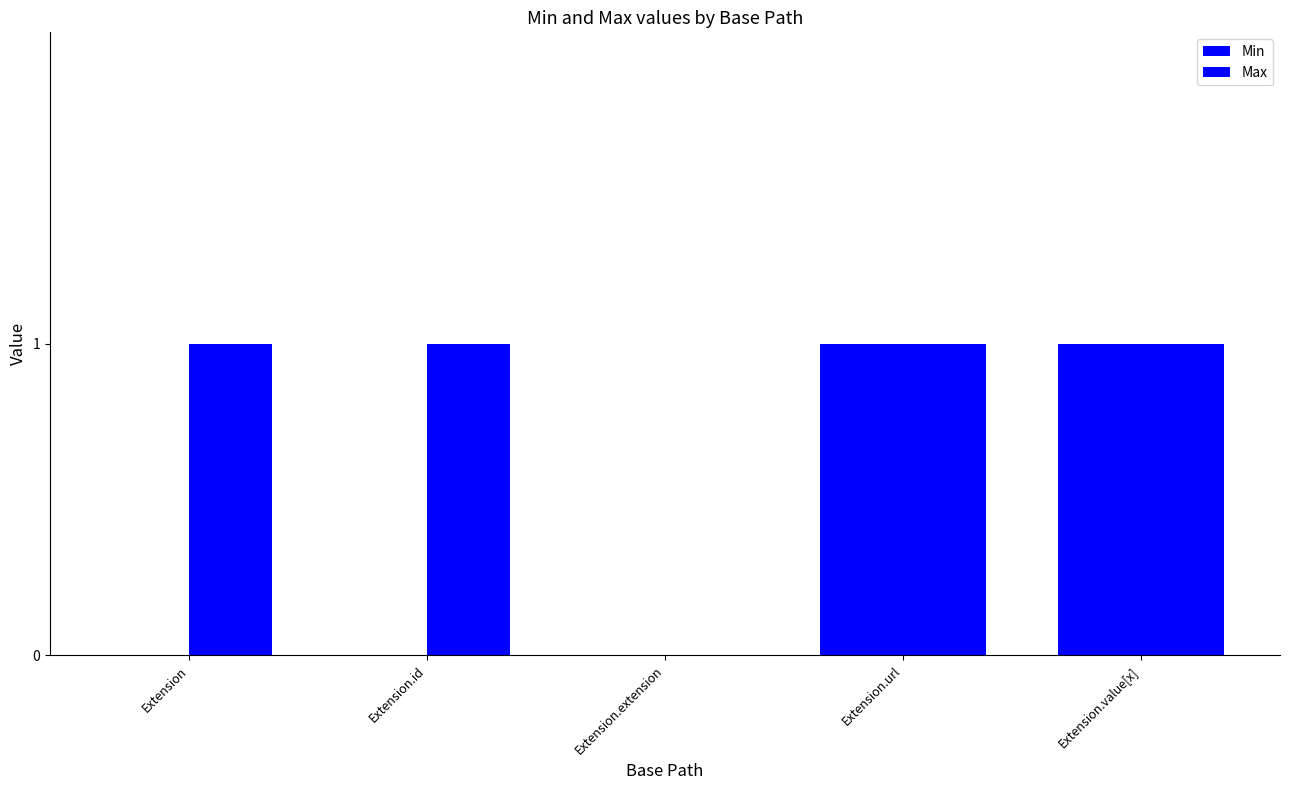

Are the bars horizontal?

No